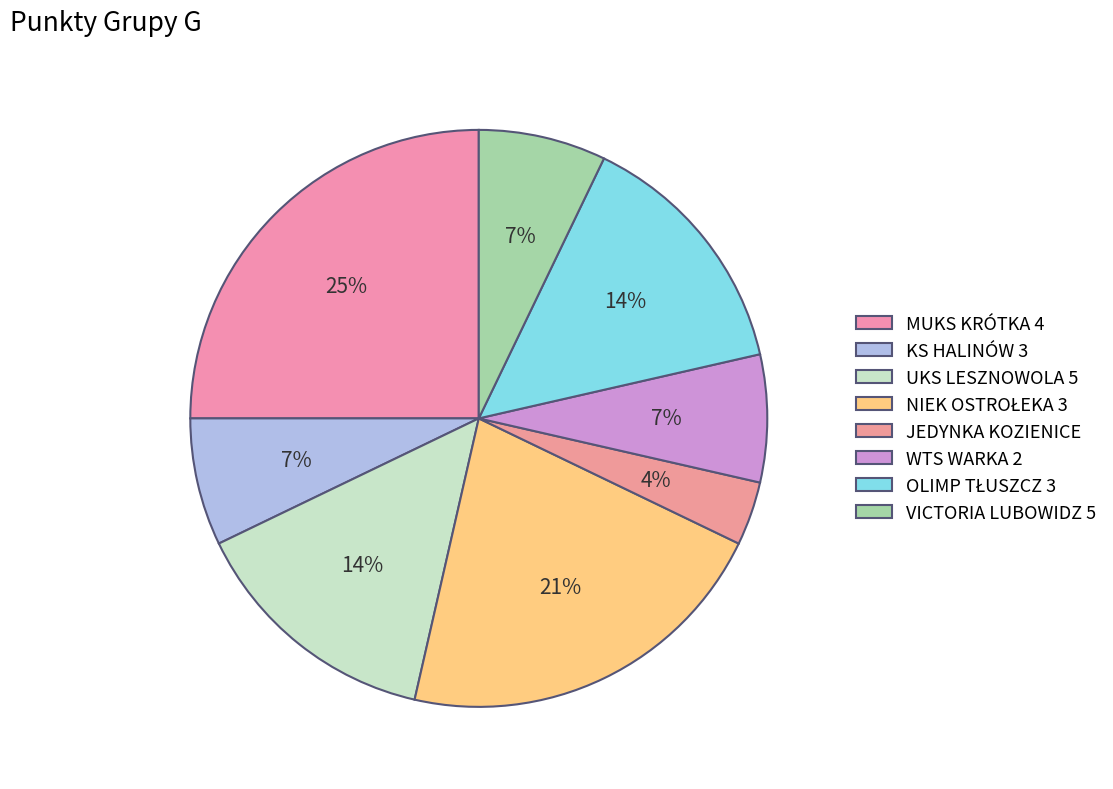

To the nearest percent, what is the average slice percentage?

12%